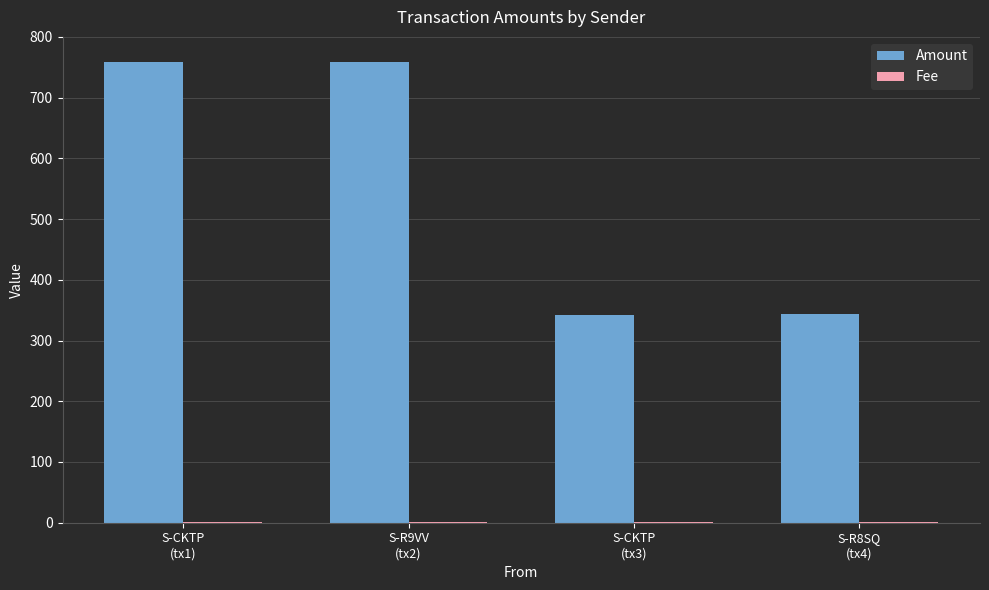

What is the maximum value for Amount?

759.0